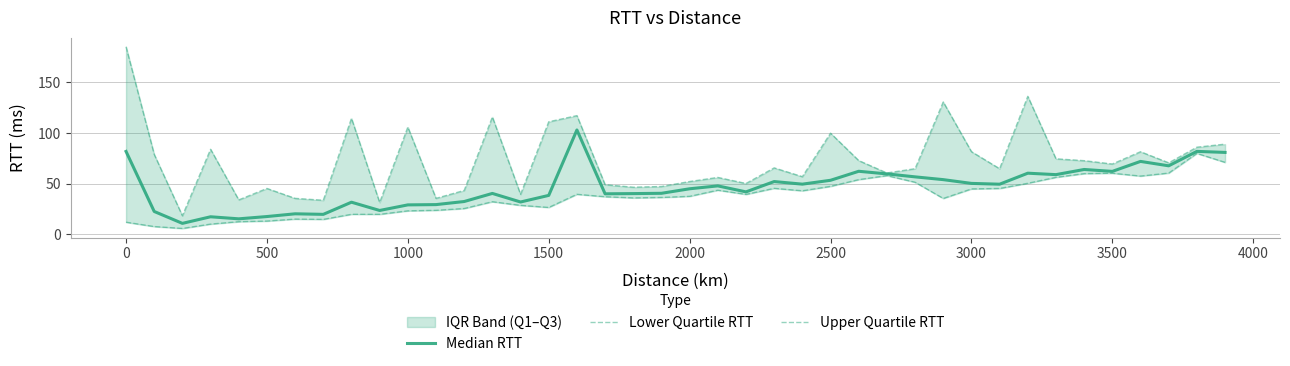

Reading left to right, what are all the values shown in this chart?

Median RTT: 81.8	22.6	10.8	17.3	15.3	17.6	20.3	19.7	31.7	23.6	29.1	29.3	32.4	40.4	31.9	38.4	102.9	40.0	40.2	40.5	44.9	47.8	41.9	52.1	49.5	53.3	62.2	59.6	56.7	54.0	50.2	49.5	60.3	58.9	64.0	62.1	71.9	67.6	81.8	80.8
Lower Quartile RTT: 12.0	7.7	5.8	10.1	12.5	13.1	15.0	14.8	19.8	19.8	23.2	23.7	25.5	32.2	28.6	26.5	39.5	37.1	35.9	36.4	37.5	43.5	39.4	45.4	43.0	47.3	54.0	57.9	51.4	35.4	44.8	45.2	50.4	56.2	59.9	60.3	57.5	60.4	79.8	71.0
Upper Quartile RTT: 185.0	78.8	18.3	83.9	34.0	45.3	35.5	33.6	114.4	31.5	105.7	35.5	43.3	115.7	39.4	111.0	117.1	49.0	46.5	47.2	52.1	56.1	50.2	65.5	56.9	99.8	72.7	60.5	64.7	130.5	81.5	64.7	136.0	74.5	72.6	69.4	81.5	70.5	85.9	88.9